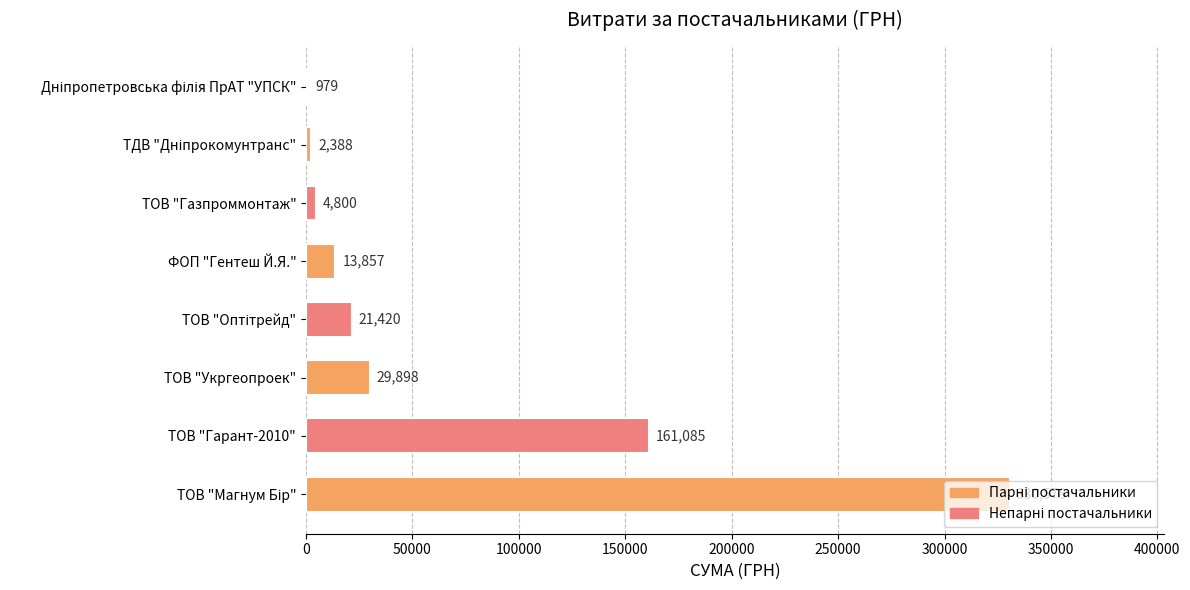

True or false: the data shows 4800.0 at ТОВ "Газпроммонтаж".

True